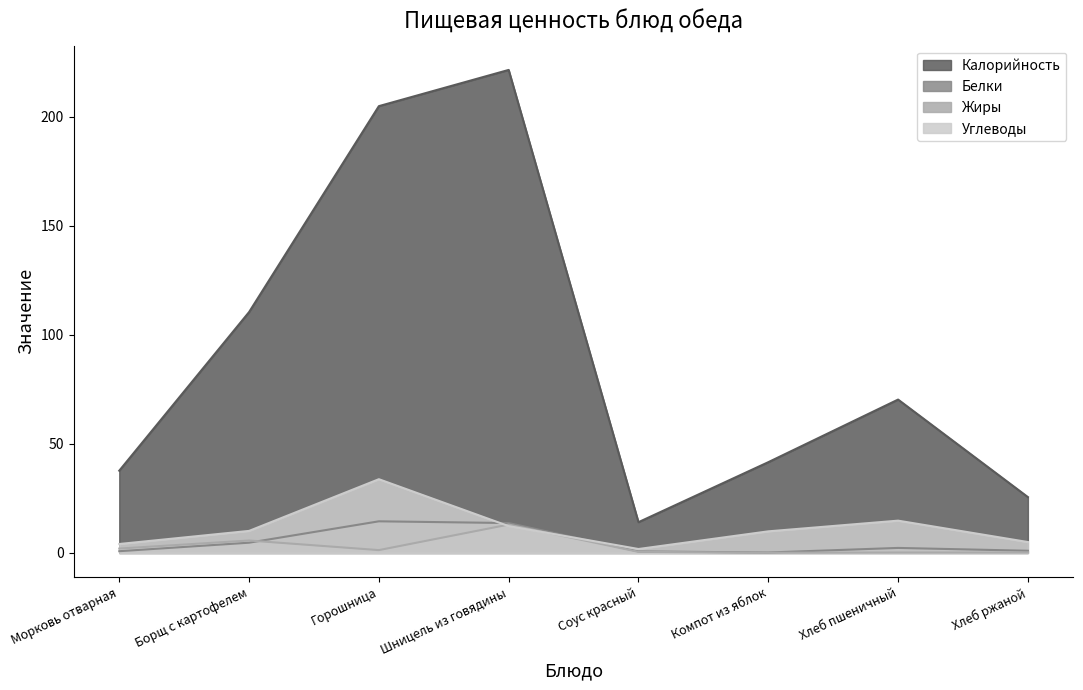

List the series in order of their peak value, highest first.

Калорийность, Углеводы, Белки, Жиры